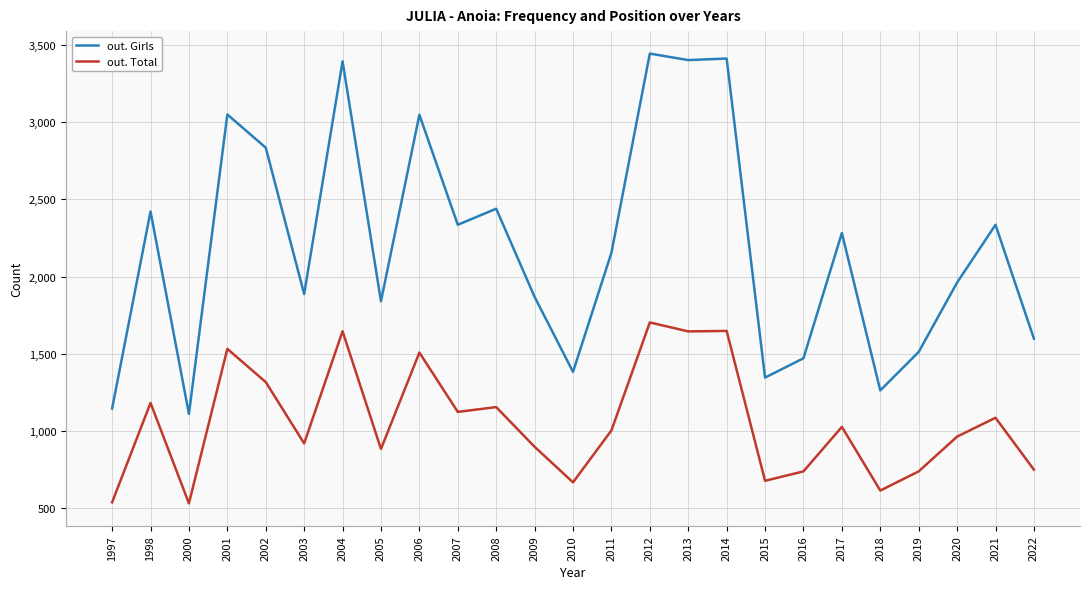

Rank the series by their average value, from highest to lowest.

out. Girls, out. Total